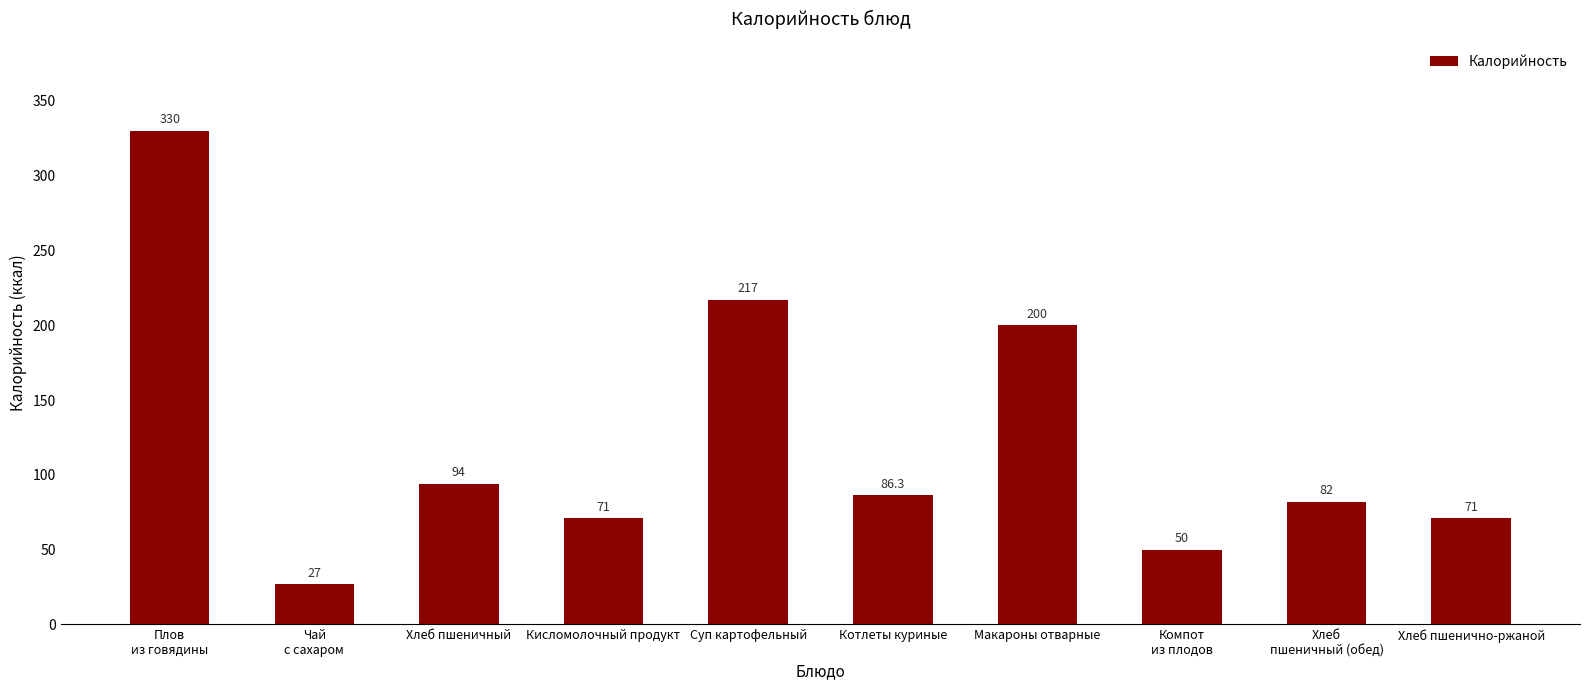

The chart shows a value of 43.3 at Хлеб пшенично-ржаной. True or false?

False